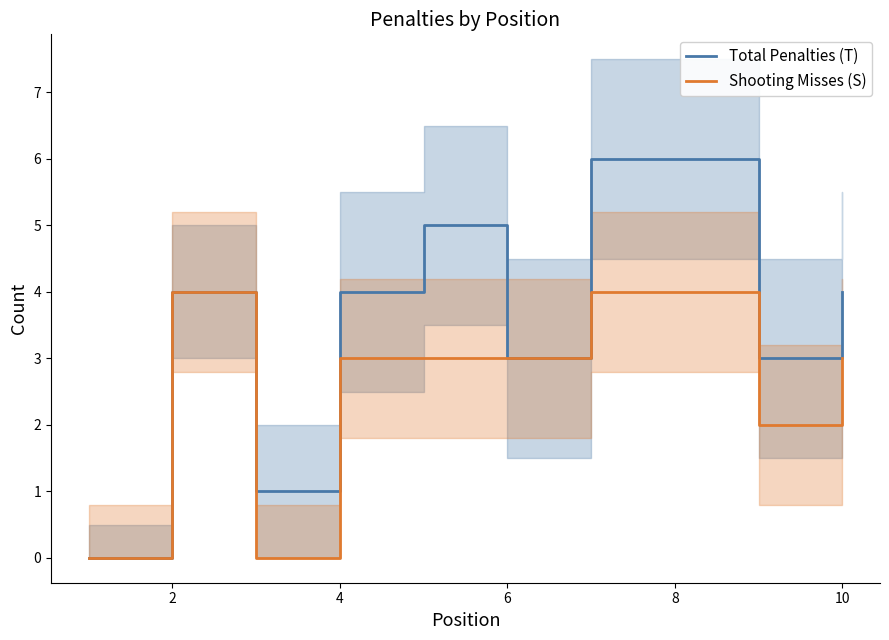

Is it true that Total Penalties (T) equals 4 at 4?

True